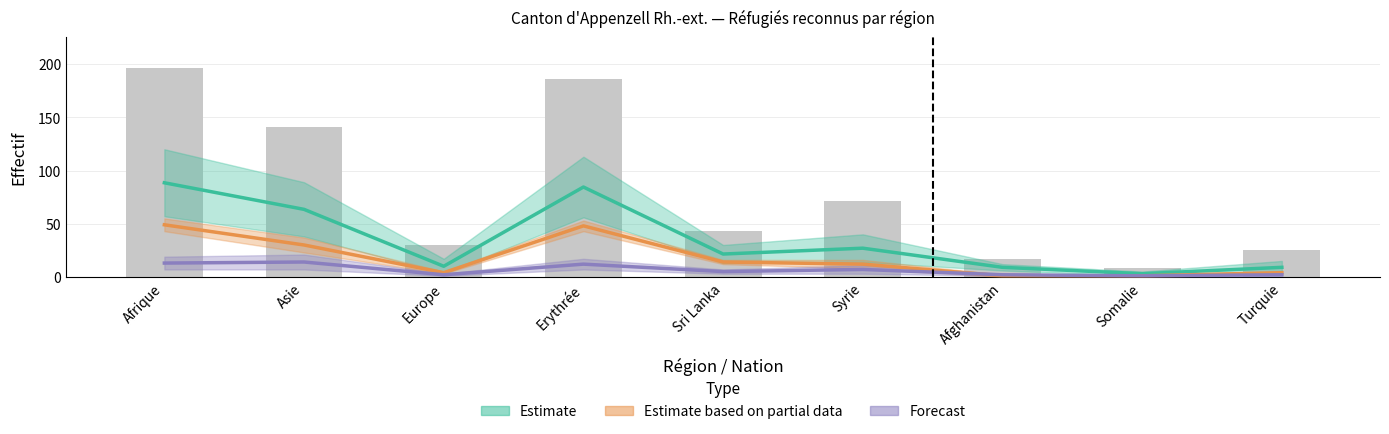

At which category does the chart reach its peak across all series?

Afrique